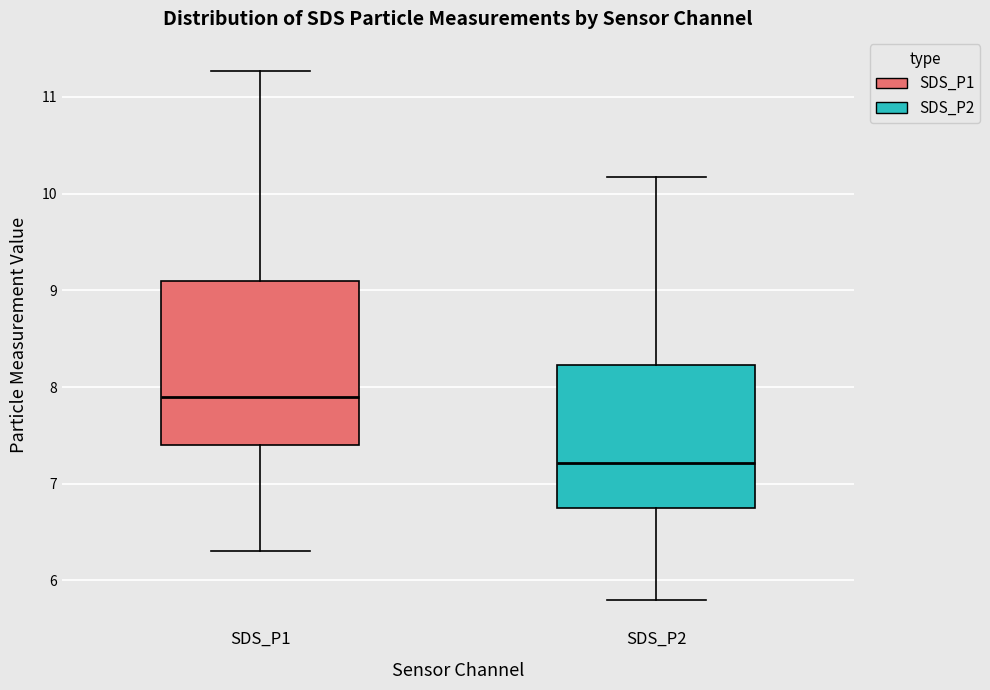

Comparing the boxes themselves (not the whiskers), which one is the tallest?

SDS_P1